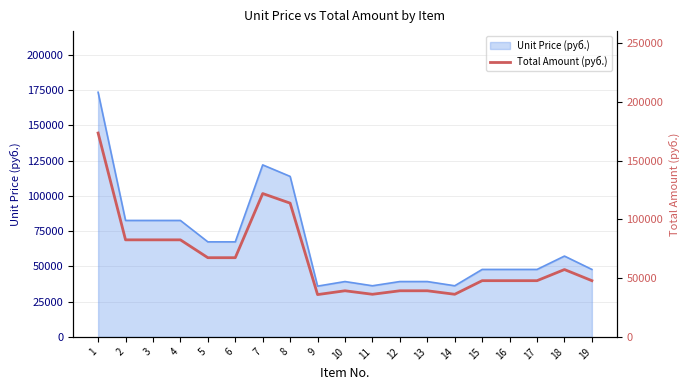

The chart shows a value of 121975.4 at 3. True or false?

False